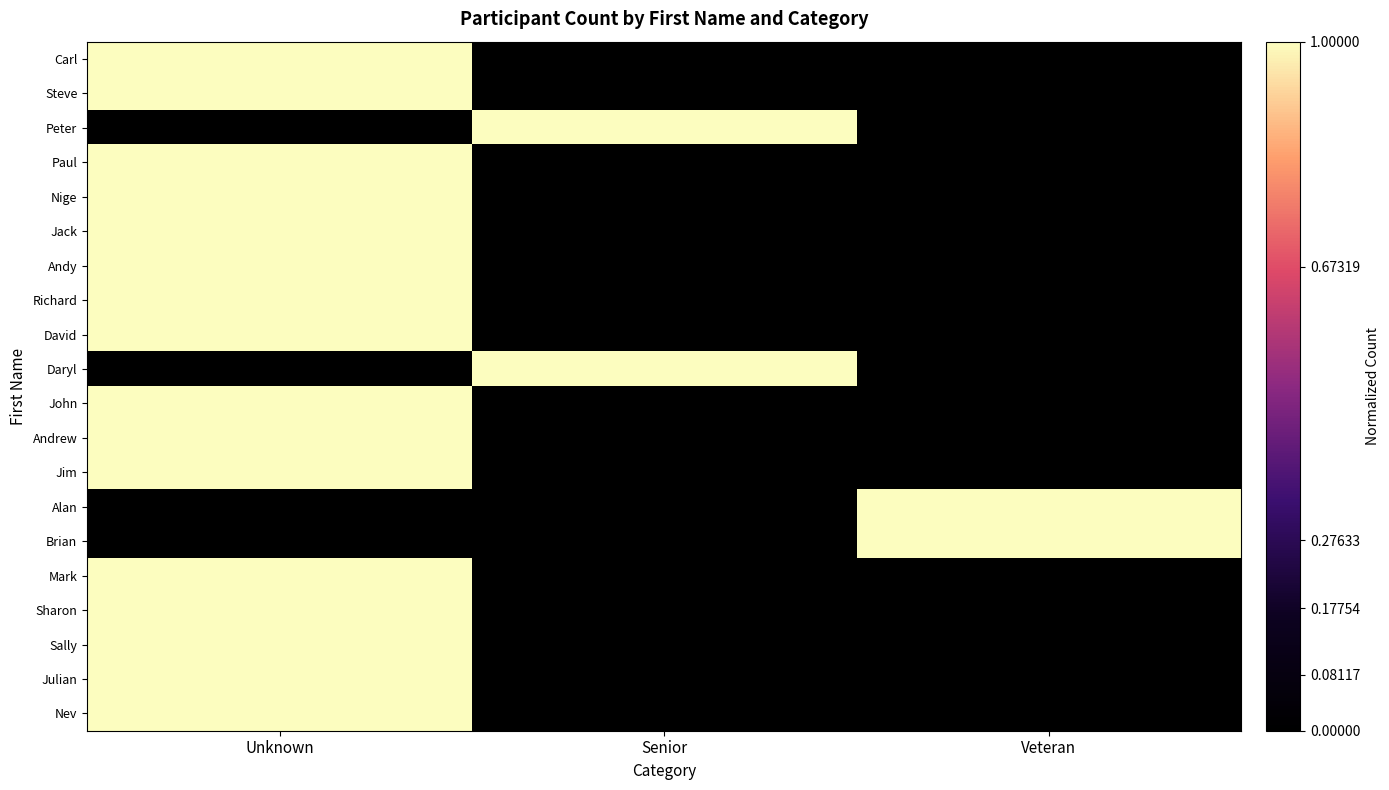

Reading left to right, list all the values displayed in this chart.

Carl: Unknown=1	Senior=0	Veteran=0
Steve: Unknown=1	Senior=0	Veteran=0
Peter: Unknown=0	Senior=1	Veteran=0
Paul: Unknown=1	Senior=0	Veteran=0
Nige: Unknown=1	Senior=0	Veteran=0
Jack: Unknown=1	Senior=0	Veteran=0
Andy: Unknown=1	Senior=0	Veteran=0
Richard: Unknown=1	Senior=0	Veteran=0
David: Unknown=1	Senior=0	Veteran=0
Daryl: Unknown=0	Senior=1	Veteran=0
John: Unknown=1	Senior=0	Veteran=0
Andrew: Unknown=1	Senior=0	Veteran=0
Jim: Unknown=1	Senior=0	Veteran=0
Alan: Unknown=0	Senior=0	Veteran=1
Brian: Unknown=0	Senior=0	Veteran=1
Mark: Unknown=1	Senior=0	Veteran=0
Sharon: Unknown=1	Senior=0	Veteran=0
Sally: Unknown=1	Senior=0	Veteran=0
Julian: Unknown=1	Senior=0	Veteran=0
Nev: Unknown=1	Senior=0	Veteran=0